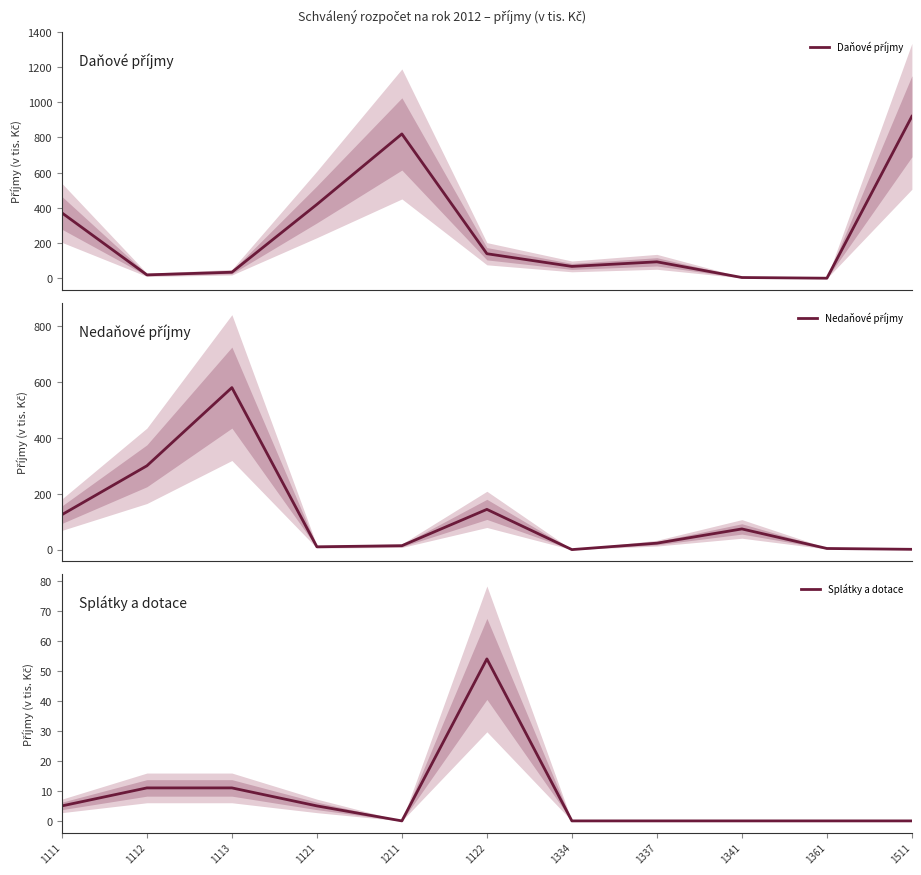

True or false: Nedaňové příjmy and Splátky a dotace intersect in this chart.

False